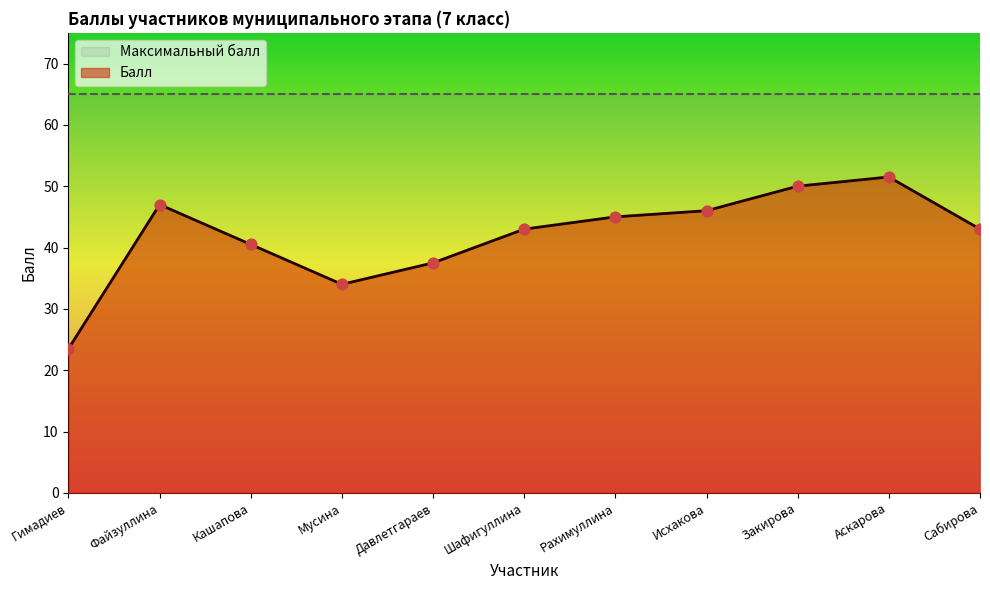

What is the change in value from Гимадиев to Аскарова?

+28.0